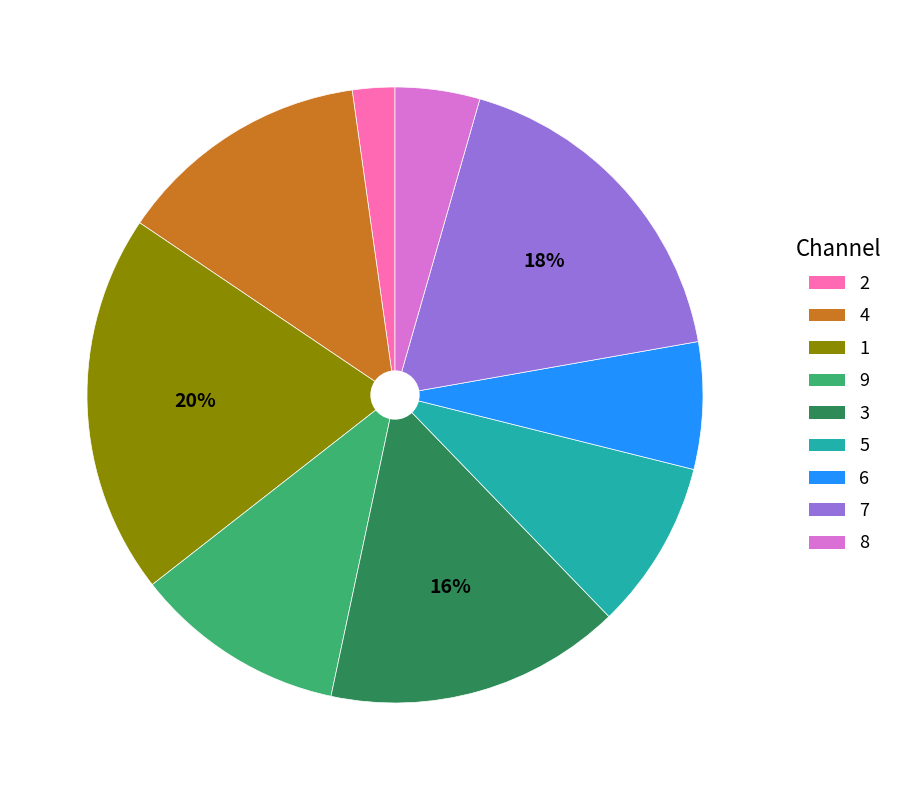

Is there any slice that represents more than half of the pie?

No